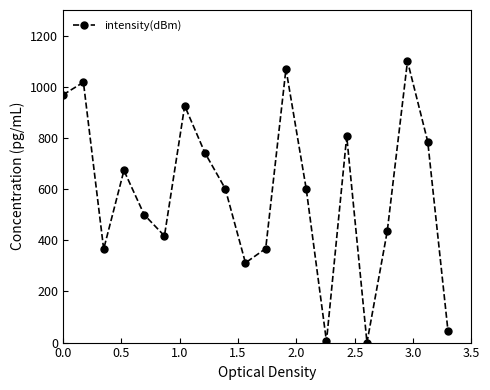

True or false: the data has more than 0 interior local peaks.

True